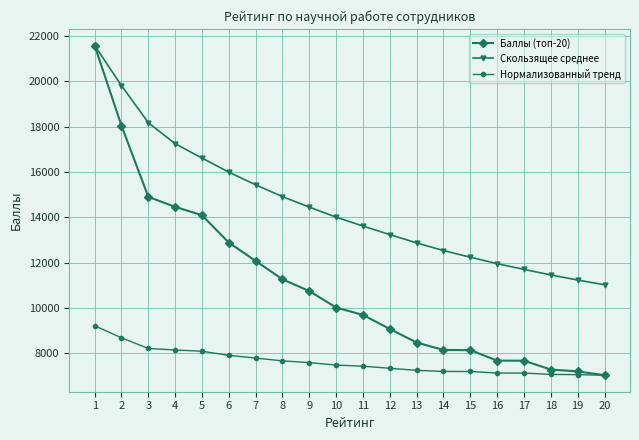

Which series has the widest spread of values?

Баллы (топ-20)